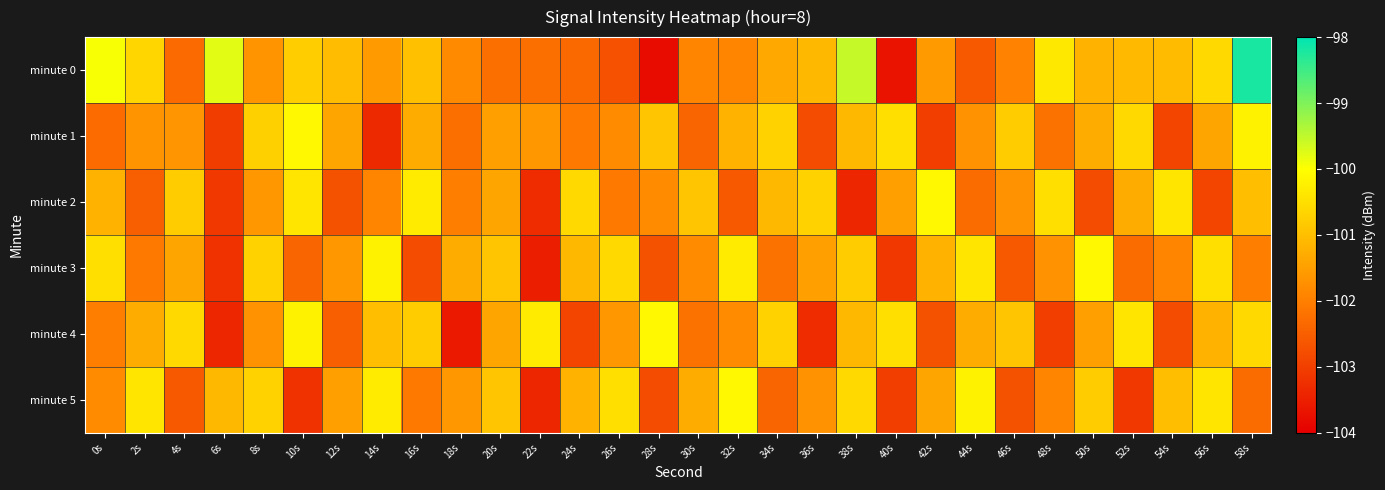

Reading left to right, list all the values displayed in this chart.

minute 0: 0s=-100.0	2s=-100.6	4s=-102.3	6s=-99.8	8s=-101.7	10s=-100.8	12s=-101.0	14s=-101.6	16s=-101.0	18s=-101.8	20s=-102.3	22s=-102.3	24s=-102.4	26s=-102.7	28s=-103.8	30s=-101.9	32s=-101.9	34s=-101.3	36s=-101.1	38s=-99.5	40s=-103.7	42s=-101.6	44s=-102.6	46s=-102.0	48s=-100.4	50s=-101.2	52s=-101.1	54s=-101.1	56s=-100.6	58s=-98.2
minute 1: 0s=-102.3	2s=-101.7	4s=-101.7	6s=-103.0	8s=-100.7	10s=-100.1	12s=-101.4	14s=-103.4	16s=-101.3	18s=-102.3	20s=-101.5	22s=-101.6	24s=-102.1	26s=-101.8	28s=-100.9	30s=-102.4	32s=-101.2	34s=-100.7	36s=-102.8	38s=-101.1	40s=-100.5	42s=-103.0	44s=-101.7	46s=-100.8	48s=-102.2	50s=-101.3	52s=-100.6	54s=-102.9	56s=-101.4	58s=-100.2
minute 2: 0s=-101.2	2s=-102.5	4s=-100.8	6s=-103.1	8s=-101.6	10s=-100.4	12s=-102.7	14s=-101.9	16s=-100.3	18s=-102.0	20s=-101.4	22s=-103.3	24s=-100.6	26s=-102.1	28s=-101.8	30s=-100.9	32s=-102.6	34s=-101.1	36s=-100.7	38s=-103.4	40s=-101.5	42s=-100.1	44s=-102.3	46s=-101.7	48s=-100.5	50s=-102.8	52s=-101.3	54s=-100.4	56s=-102.9	58s=-101.0
minute 3: 0s=-100.5	2s=-102.1	4s=-101.4	6s=-103.2	8s=-100.7	10s=-102.4	12s=-101.6	14s=-100.2	16s=-102.8	18s=-101.3	20s=-100.9	22s=-103.5	24s=-101.1	26s=-100.6	28s=-102.7	30s=-101.8	32s=-100.3	34s=-102.2	36s=-101.5	38s=-100.8	40s=-103.1	42s=-101.2	44s=-100.4	46s=-102.6	48s=-101.7	50s=-100.1	52s=-102.3	54s=-101.9	56s=-100.5	58s=-102.0
minute 4: 0s=-102.0	2s=-101.3	4s=-100.6	6s=-103.4	8s=-101.7	10s=-100.2	12s=-102.5	14s=-101.0	16s=-100.8	18s=-103.6	20s=-101.4	22s=-100.3	24s=-102.9	26s=-101.6	28s=-100.1	30s=-102.2	32s=-101.8	34s=-100.7	36s=-103.3	38s=-101.1	40s=-100.5	42s=-102.7	44s=-101.3	46s=-100.9	48s=-103.0	50s=-101.5	52s=-100.4	54s=-102.8	56s=-101.2	58s=-100.6
minute 5: 0s=-101.8	2s=-100.4	4s=-102.6	6s=-101.1	8s=-100.7	10s=-103.2	12s=-101.5	14s=-100.3	16s=-102.1	18s=-101.6	20s=-100.9	22s=-103.4	24s=-101.2	26s=-100.5	28s=-102.8	30s=-101.3	32s=-100.1	34s=-102.4	36s=-101.7	38s=-100.6	40s=-103.0	42s=-101.4	44s=-100.2	46s=-102.7	48s=-101.9	50s=-100.8	52s=-103.1	54s=-101.0	56s=-100.4	58s=-102.3